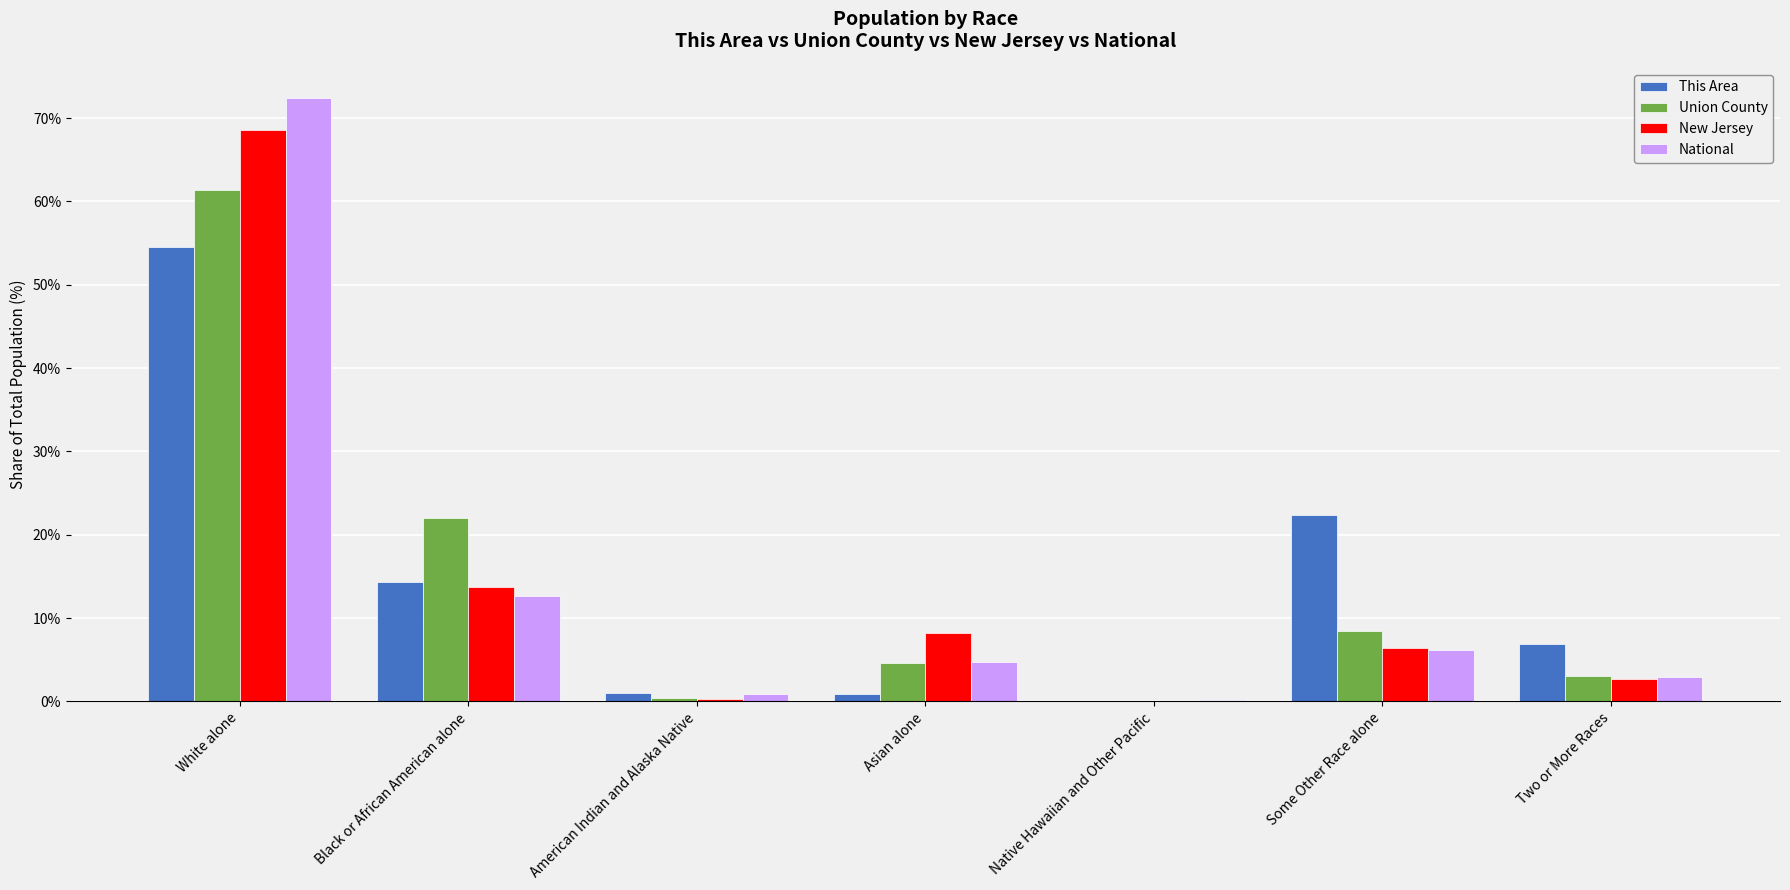

Are the bars horizontal?

No